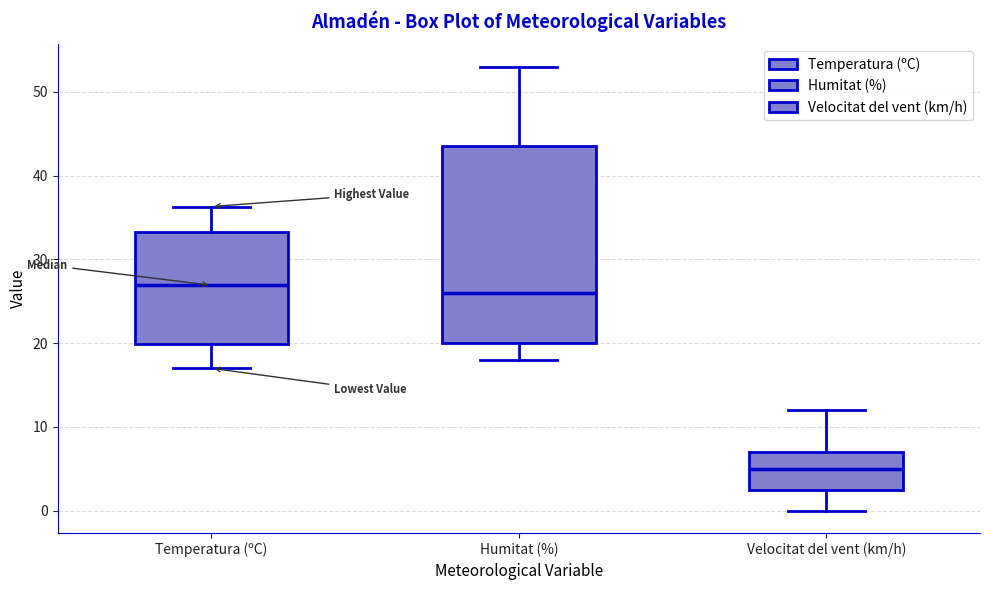

Which box is the tallest, from its lower edge to its upper edge?

Humitat (%)